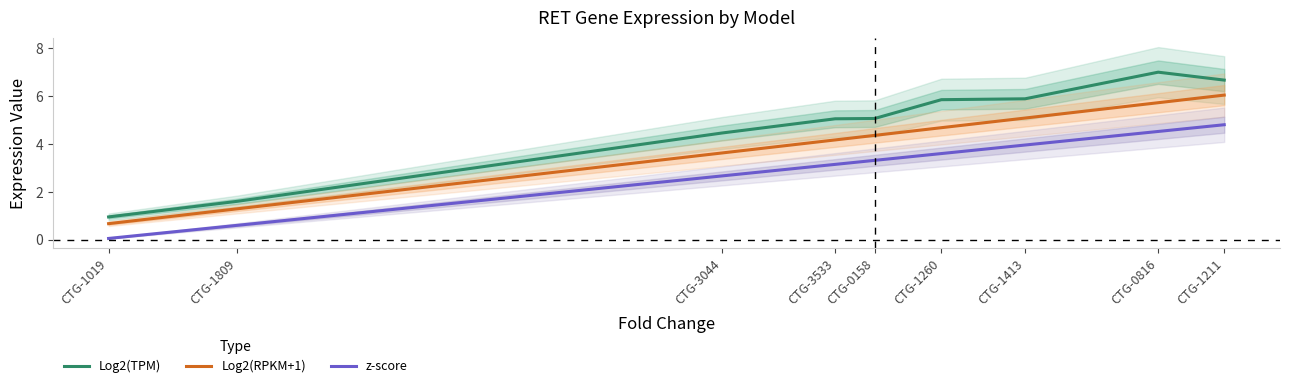

How many lines are shown in the chart?

3